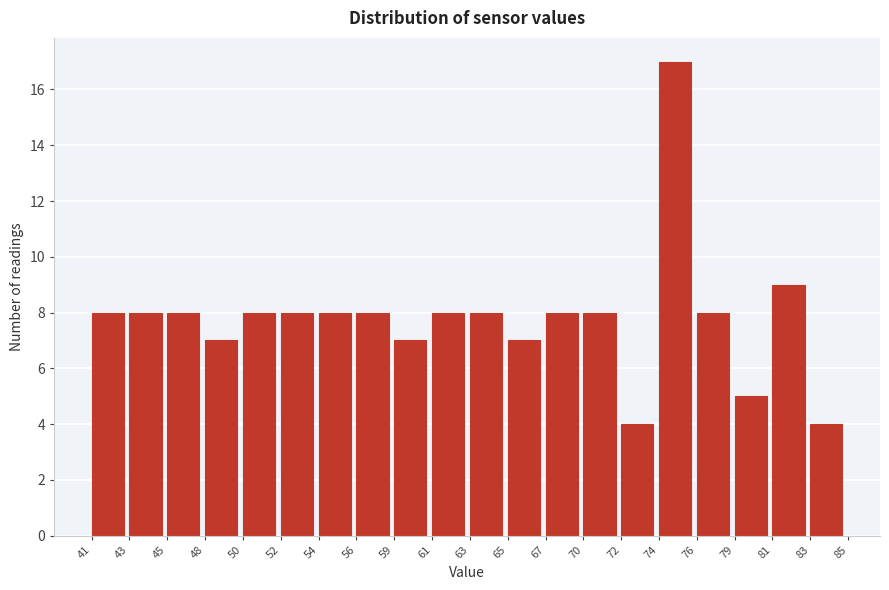

Reading left to right, list every bar in this chart as the range it spans on the x-axis followed by its height. The values are not printed on the chart, so give them approximately, as read against the axis.

41 to 43: 8
43 to 45: 8
45 to 48: 8
48 to 50: 7
50 to 52: 8
52 to 54: 8
54 to 56: 8
56 to 59: 8
59 to 61: 7
61 to 63: 8
63 to 65: 8
65 to 67: 7
67 to 70: 8
70 to 72: 8
72 to 74: 4
74 to 76: 17
76 to 79: 8
79 to 81: 5
81 to 83: 9
83 to 85: 4